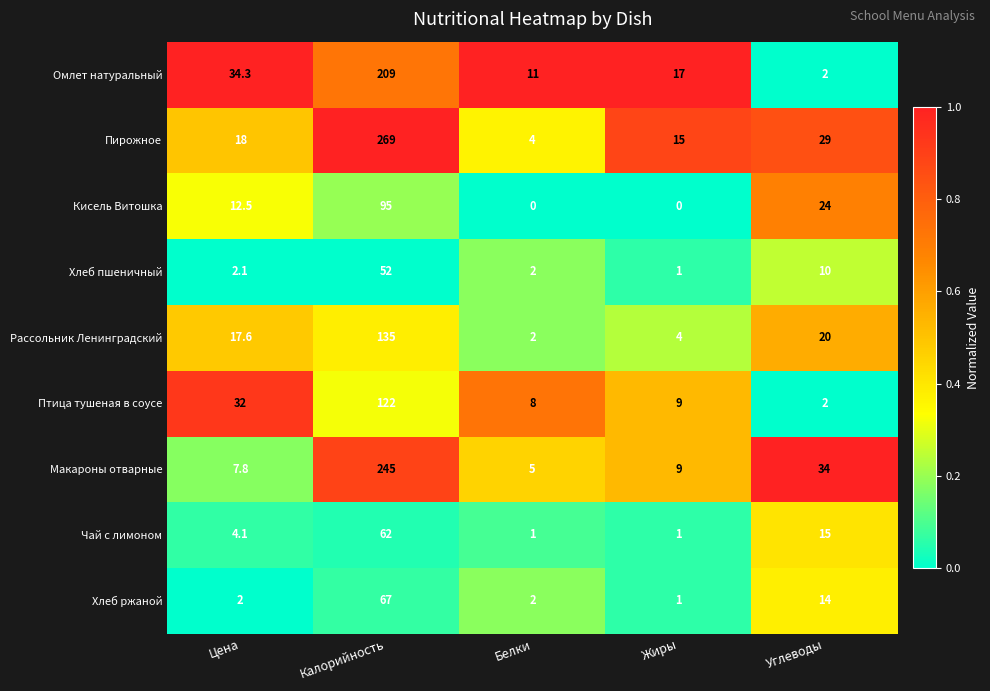

What is the difference between the highest and lowest values at Калорийность?

217.0